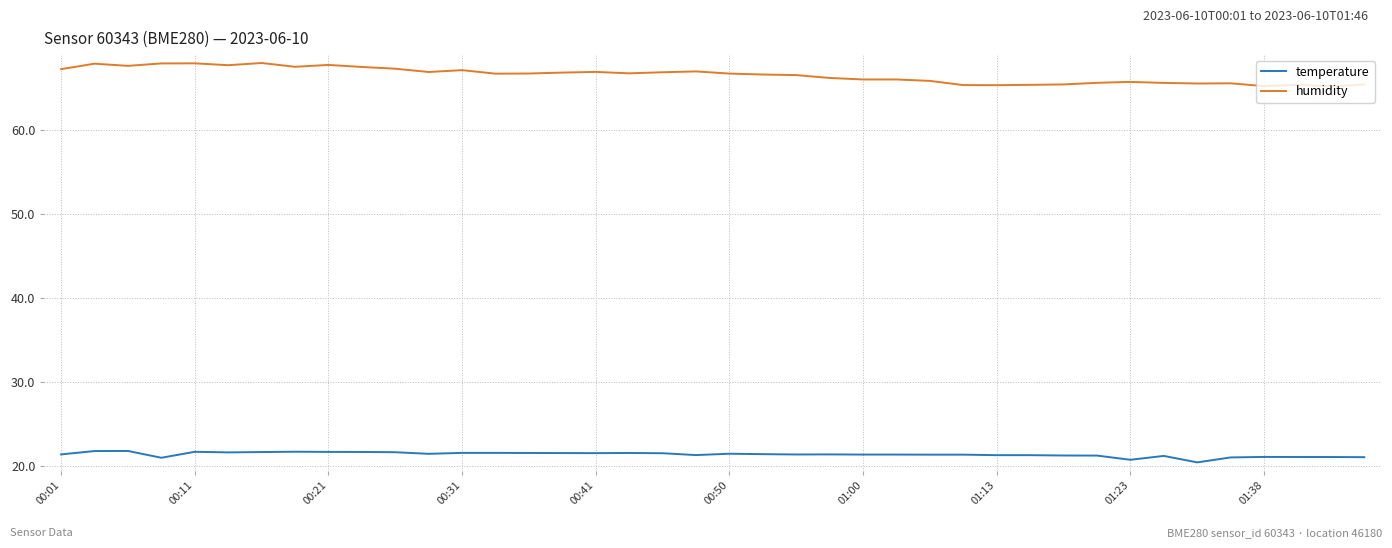

Which series has the largest range (max minus min)?

humidity